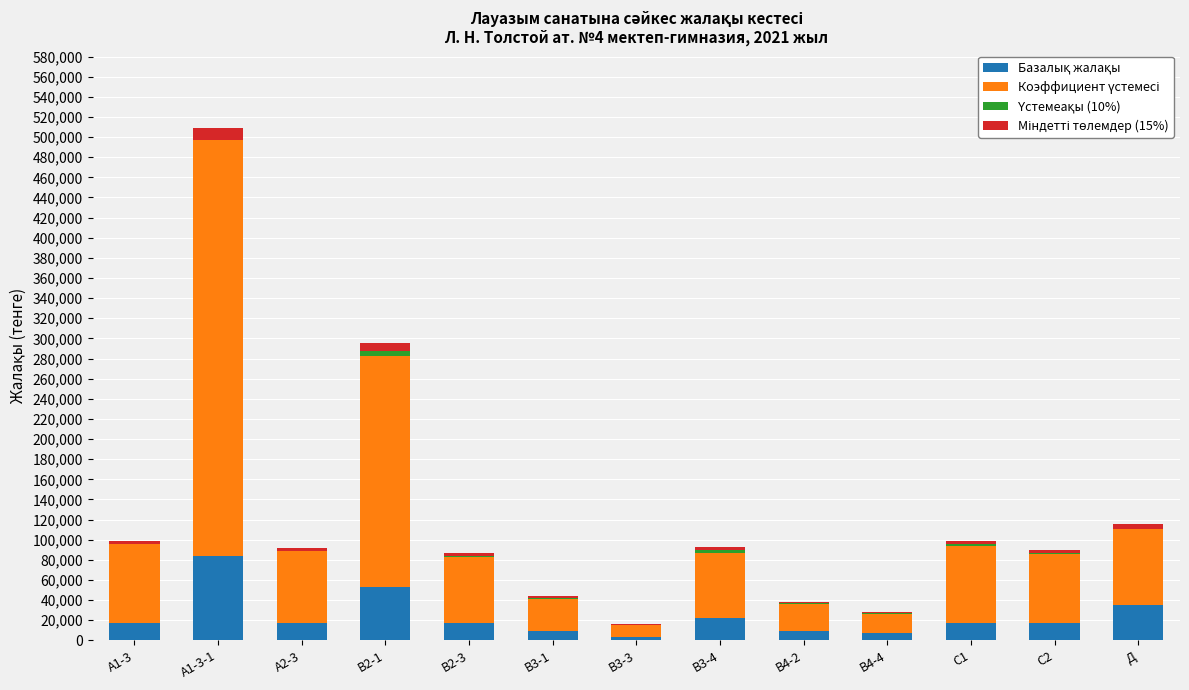

What is the label of the 2nd bar from the right?

С2